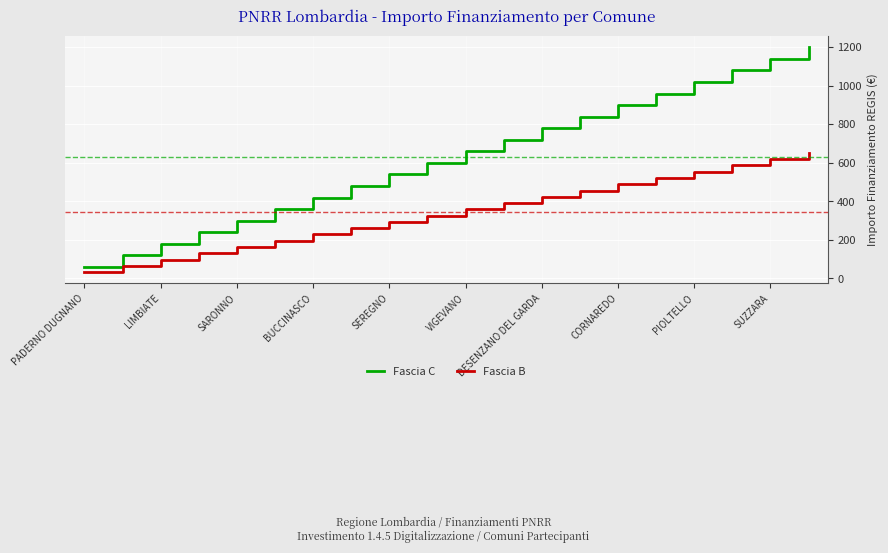

Which series has the largest total across all categories?

Fascia C